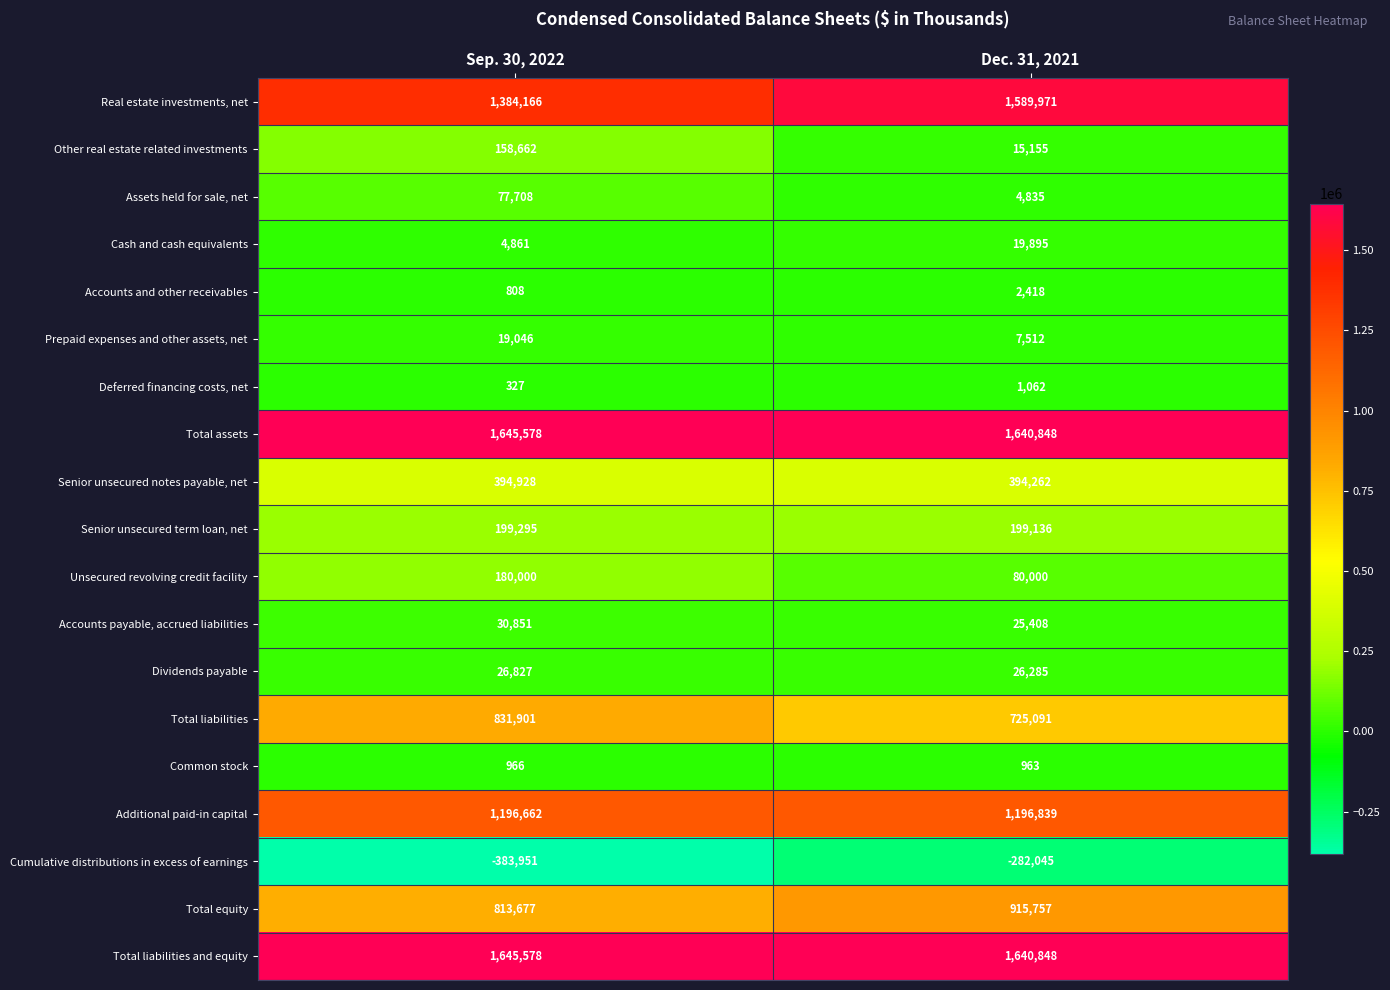

Is it true that Cumulative distributions in excess of earnings equals -383951 at Sep. 30, 2022?

True